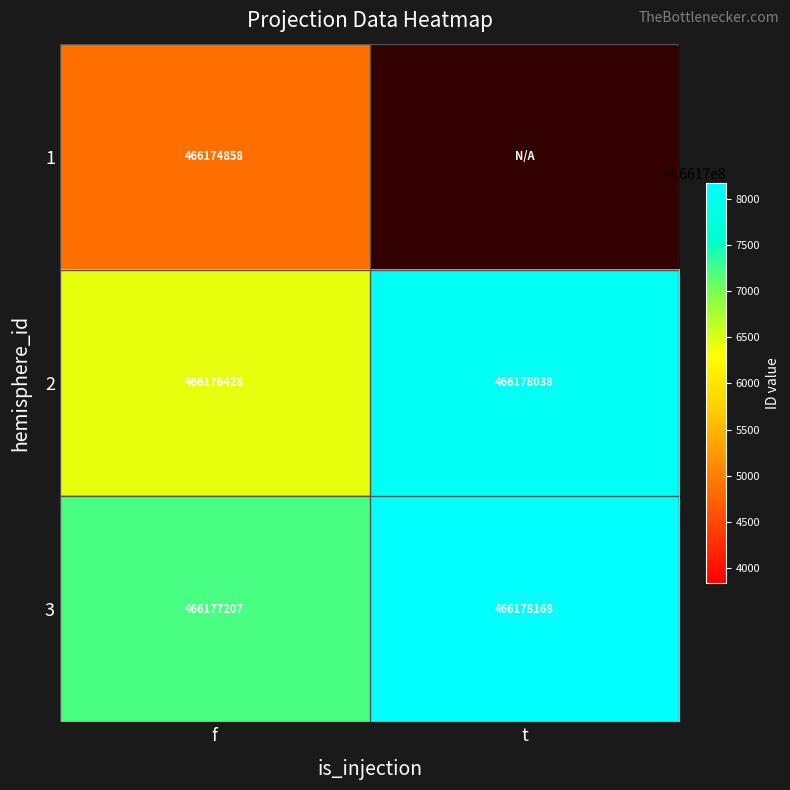

What is the spread (max minus min) of values at f?

2349